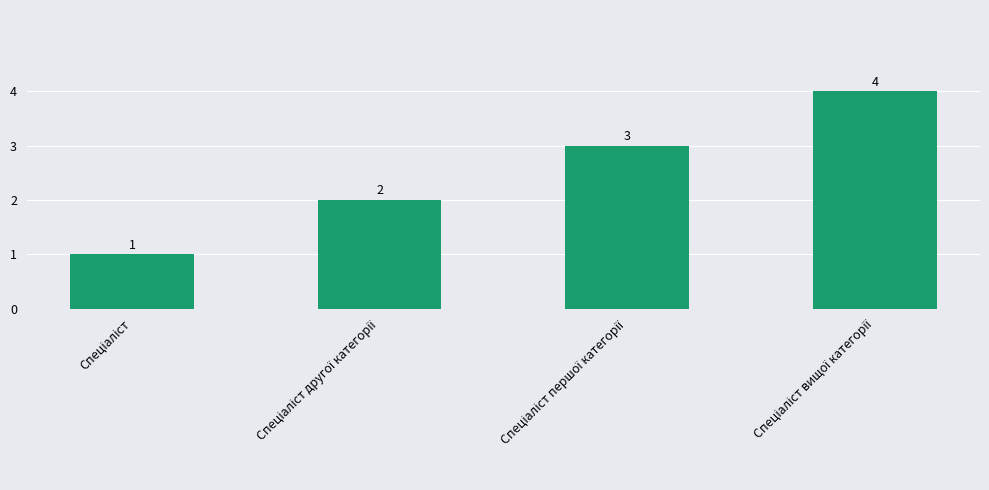

Count the values in the range 2 to 4.

3